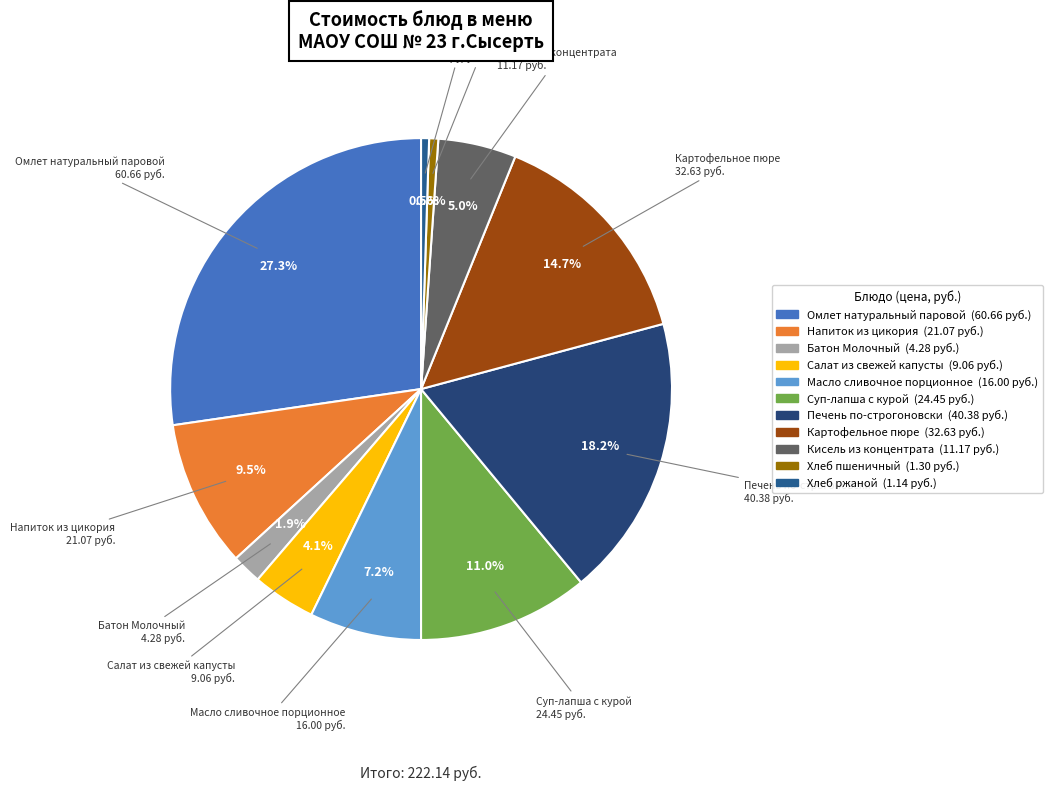

How many segments does this pie chart have?

11